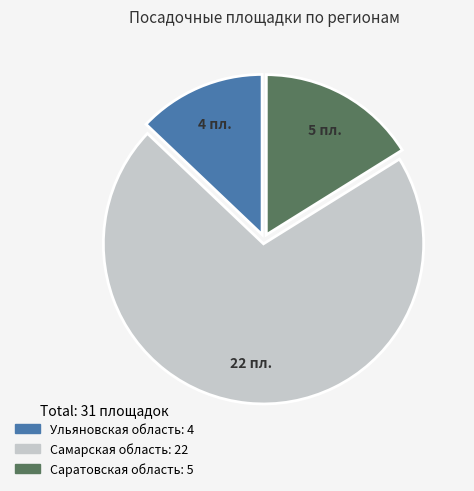

True or false: Самарская область accounts for 71% of the total.

True